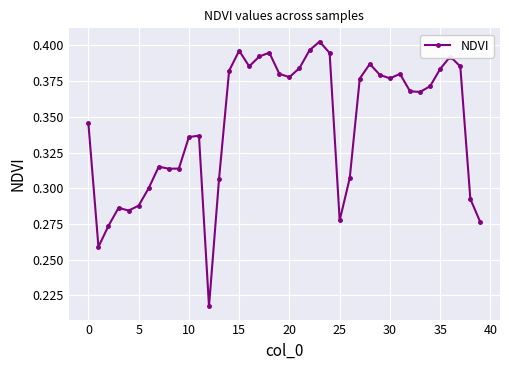

How many values are between 0 and 1?

40